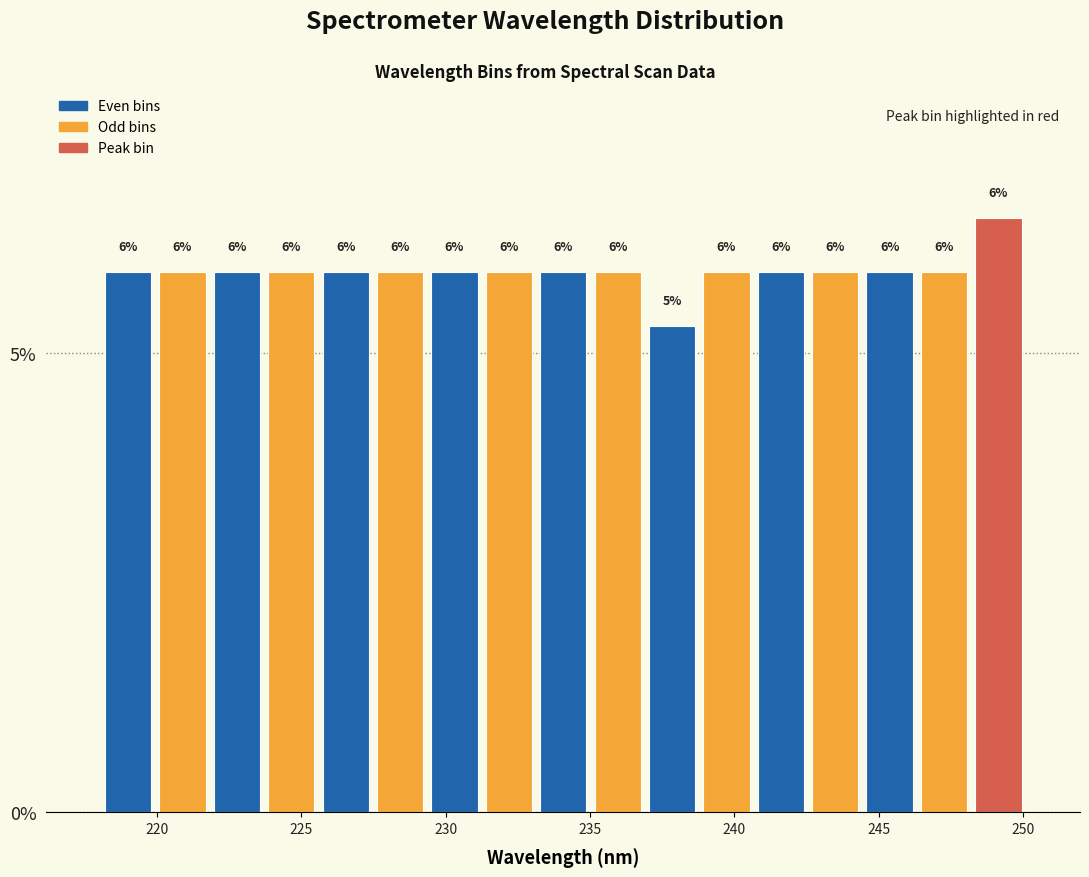

Around what value on the x-axis is the tallest bar? Give the approximate position of its centre, as read against the axis.

249.0